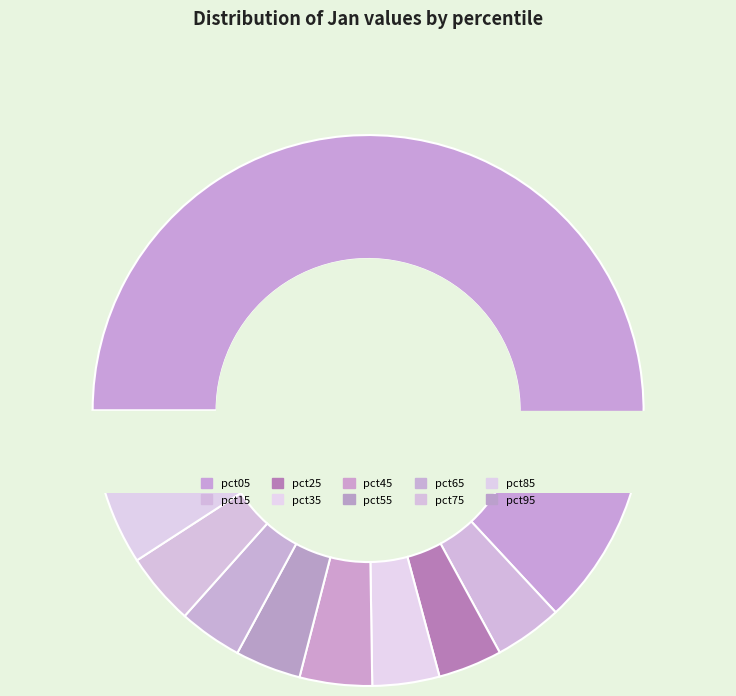

Does any single category account for the majority?

Yes